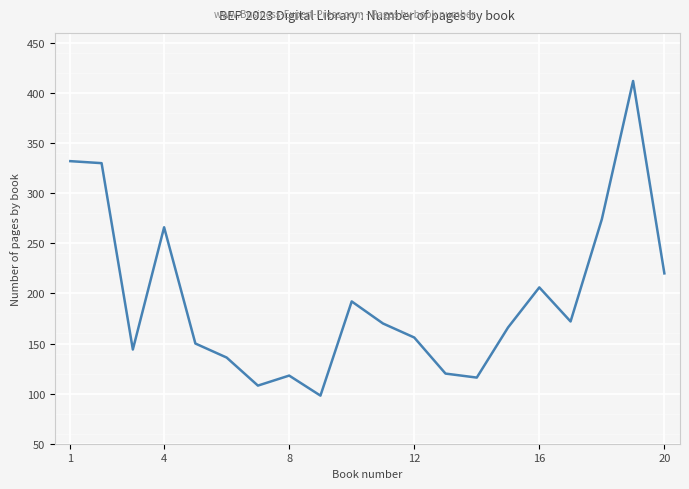

What is the difference between the maximum and minimum values?

314